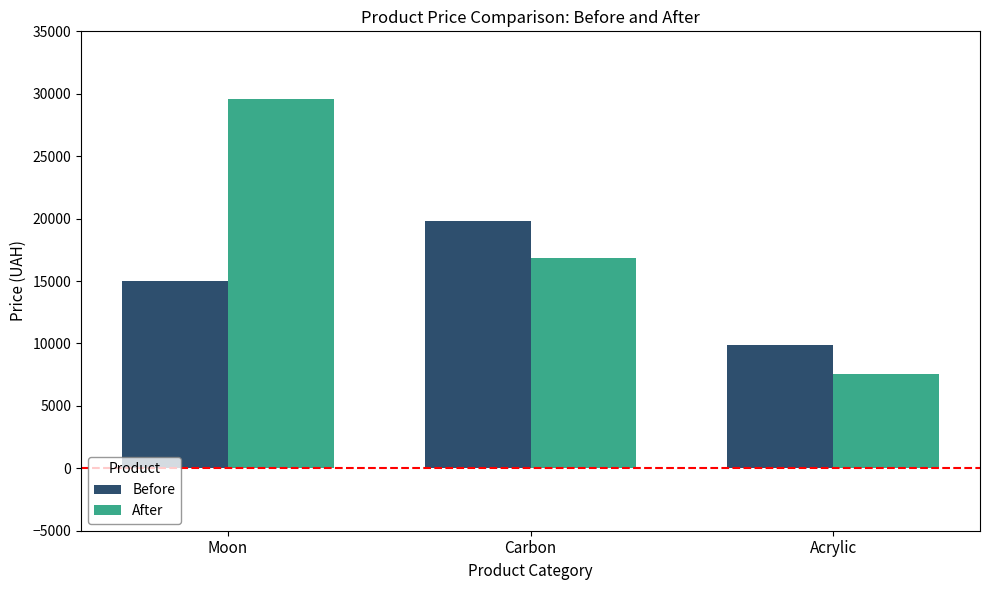

What is the label of the 1st bar from the right?

Acrylic